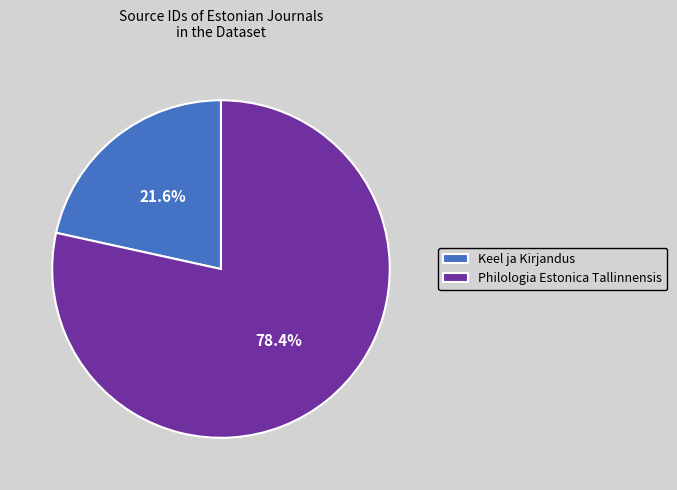

Approximately how many times larger is the value at Keel ja Kirjandus compared to Philologia Estonica Tallinnensis?

0.3